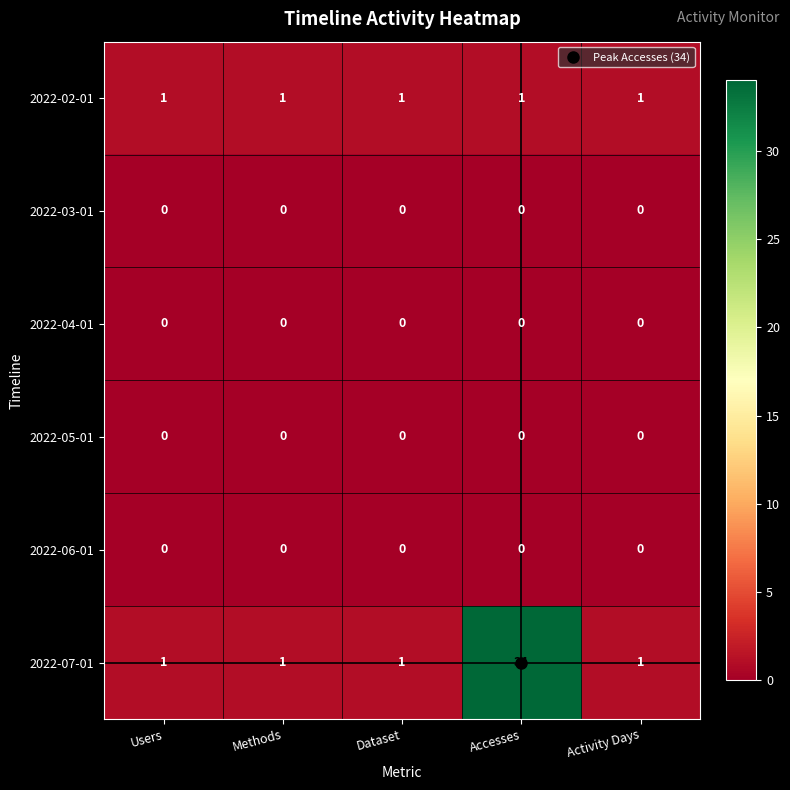

At how many categories does at least one series exceed 15?

1